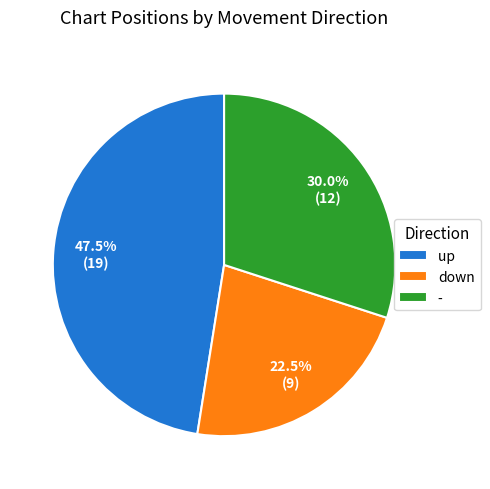

What is the smallest slice in the pie chart?

down